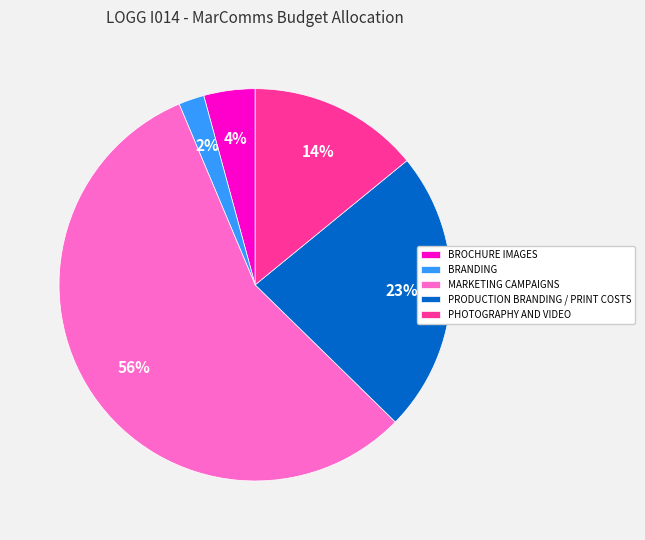

How many slices are in this pie chart?

5